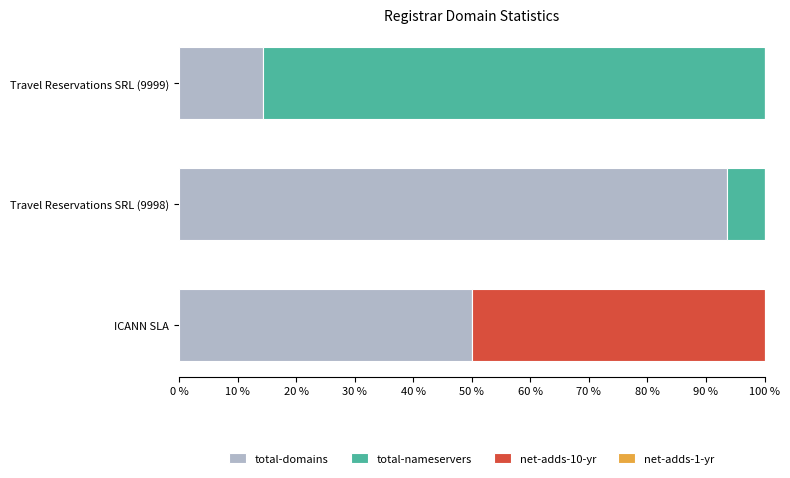

The total-domains series shows 50.0 at ICANN SLA. True or false?

True